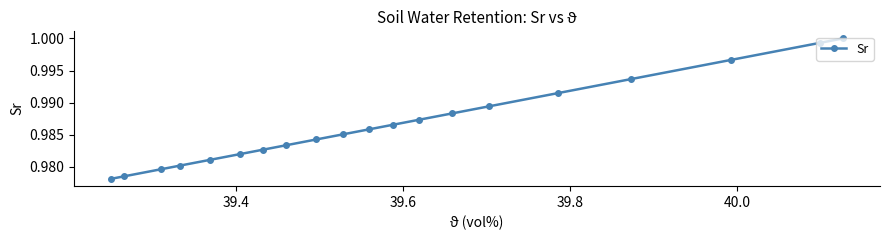

True or false: the data shows 1.4 at 11.

False